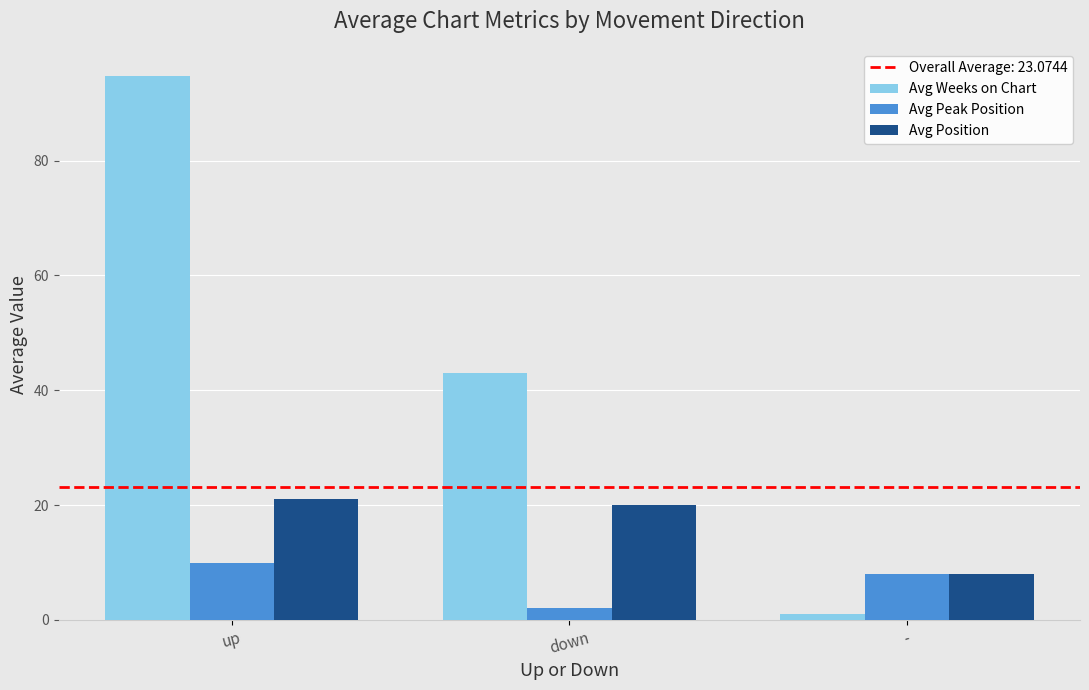

What is the sum of all Avg Weeks on Chart values?

138.7